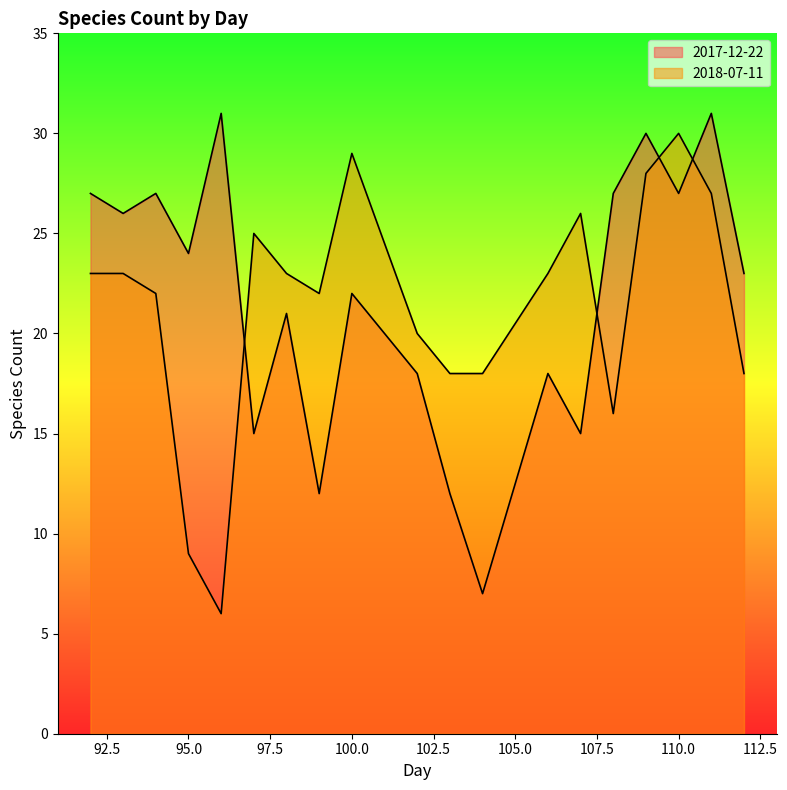

At which label does 2018-07-11 first exceed 23?

97